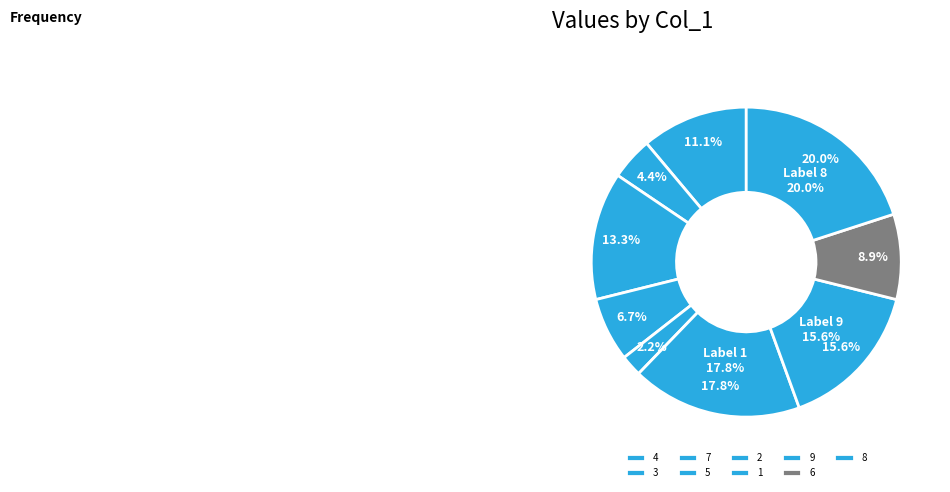

Which has a higher value, 2 or 8?

8